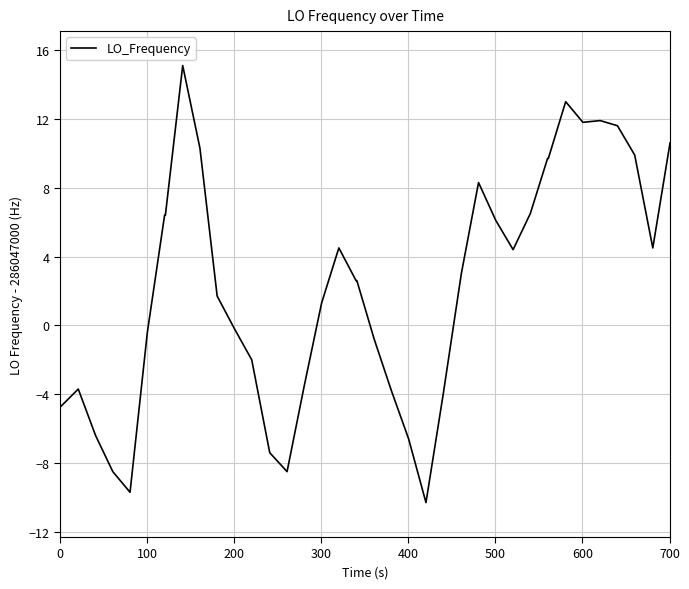

What is the maximum value shown in the chart?

15.1